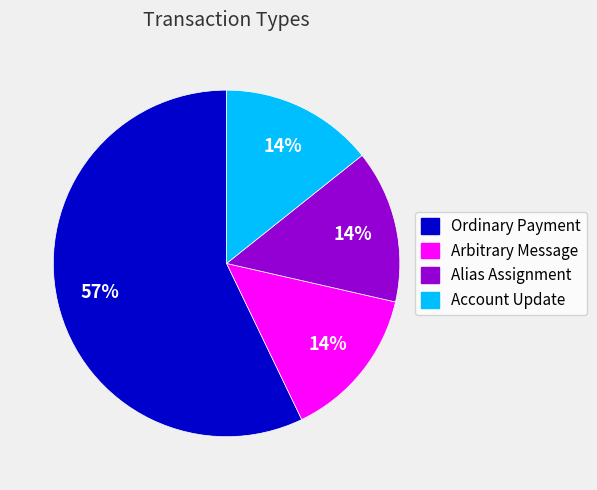

Combined, do Ordinary Payment and Alias Assignment account for over 50%?

Yes